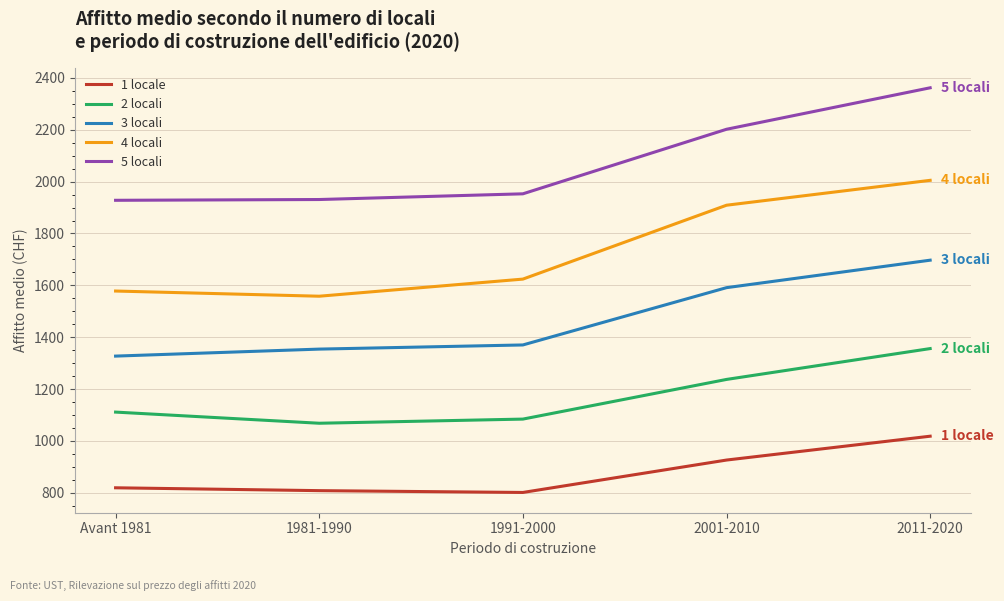

Which series has the largest total across all categories?

5 locali